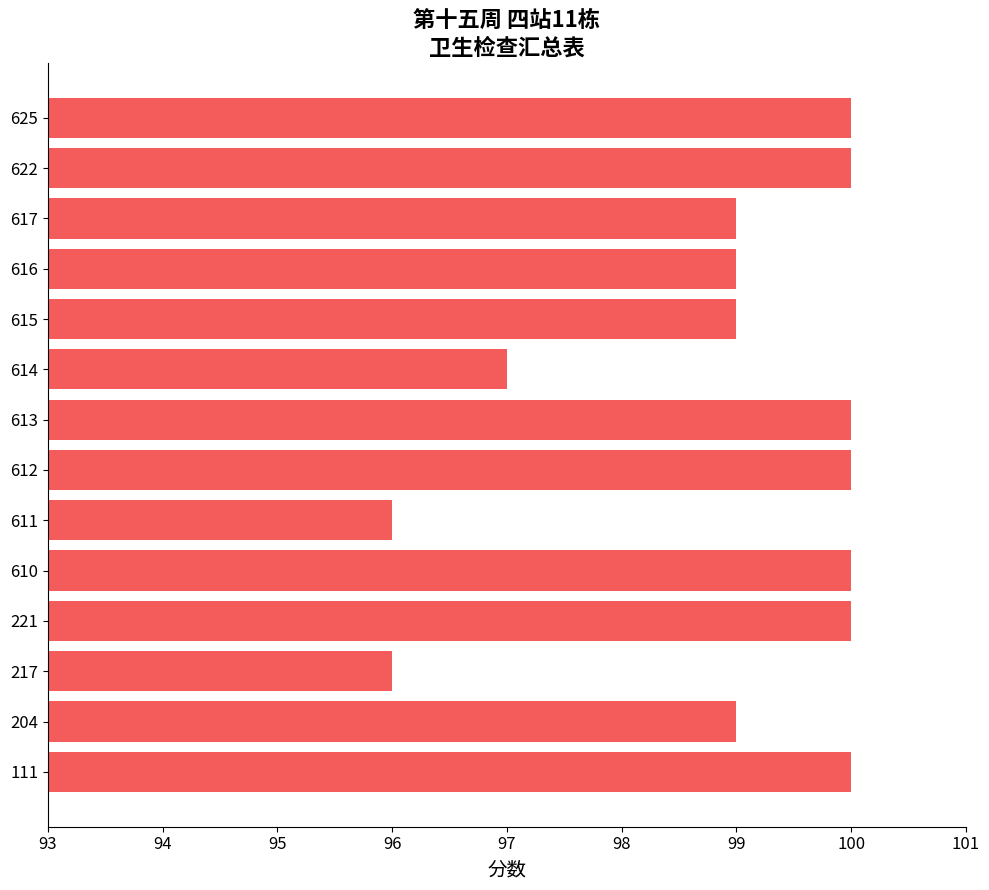

What is the greatest value displayed?

100